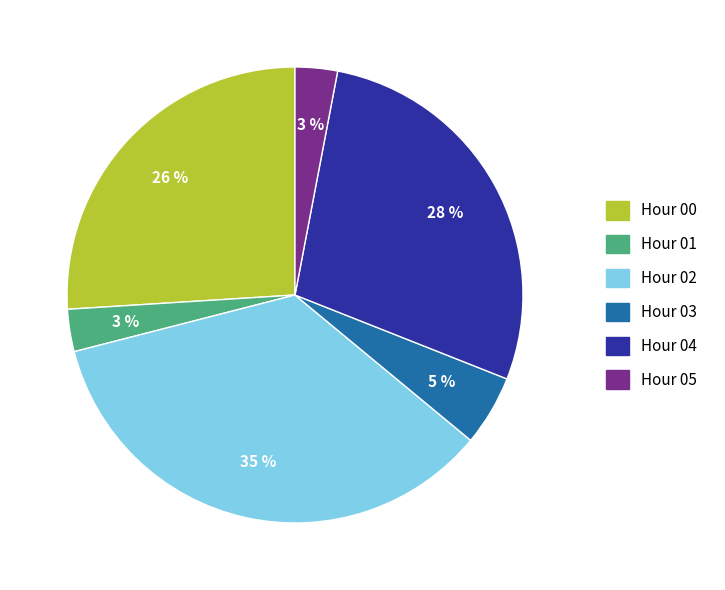

To the nearest percent, what portion does Hour 00 represent?

26%